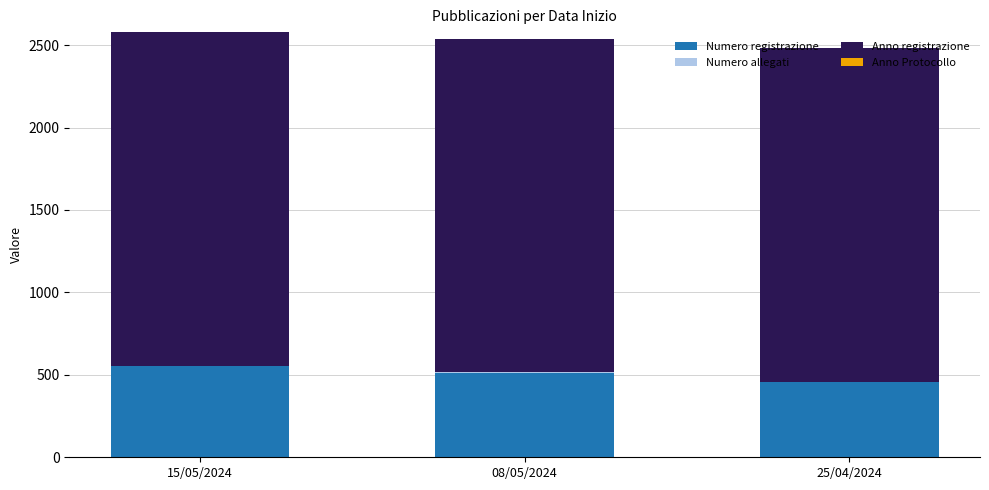

The Numero registrazione series shows 455 at 25/04/2024. True or false?

True